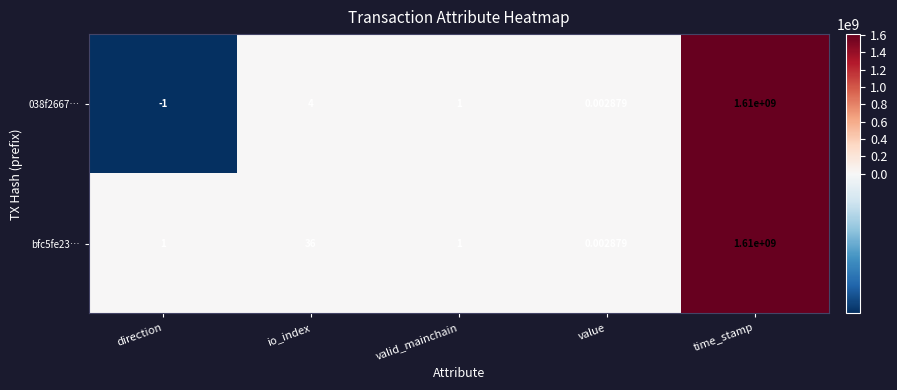

Which series has the largest total across all categories?

bfc5fe23…